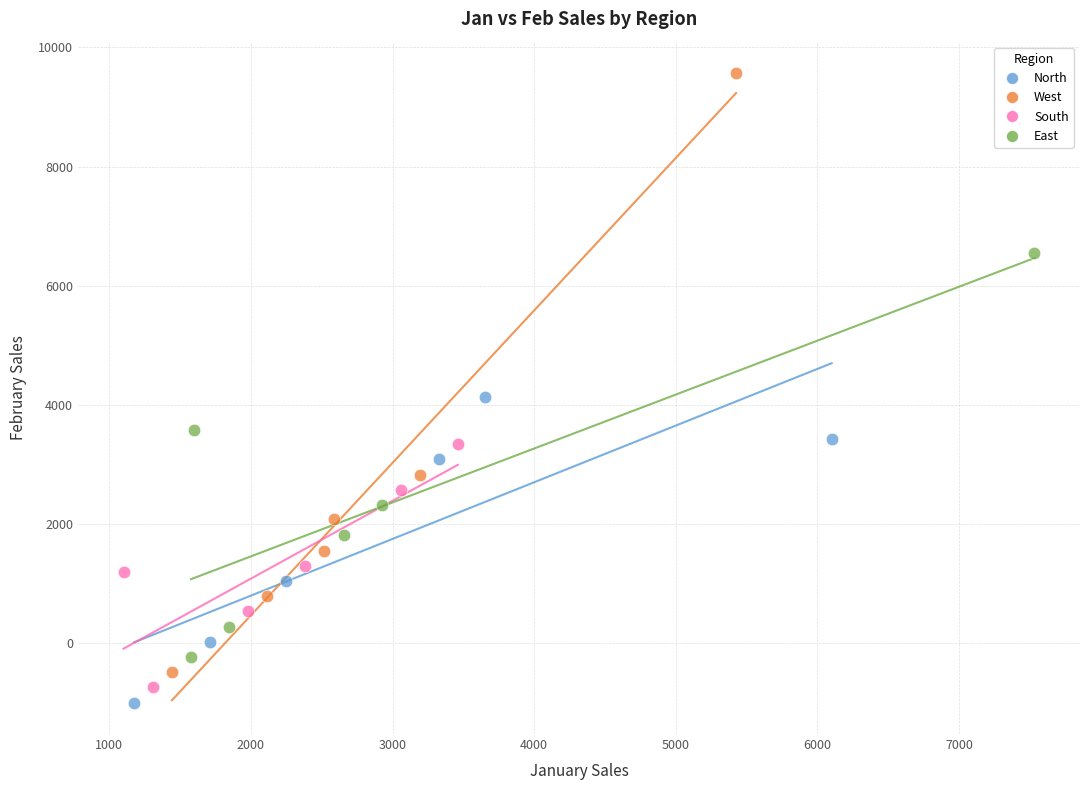

Which series reaches the minimum Y coordinate?

North